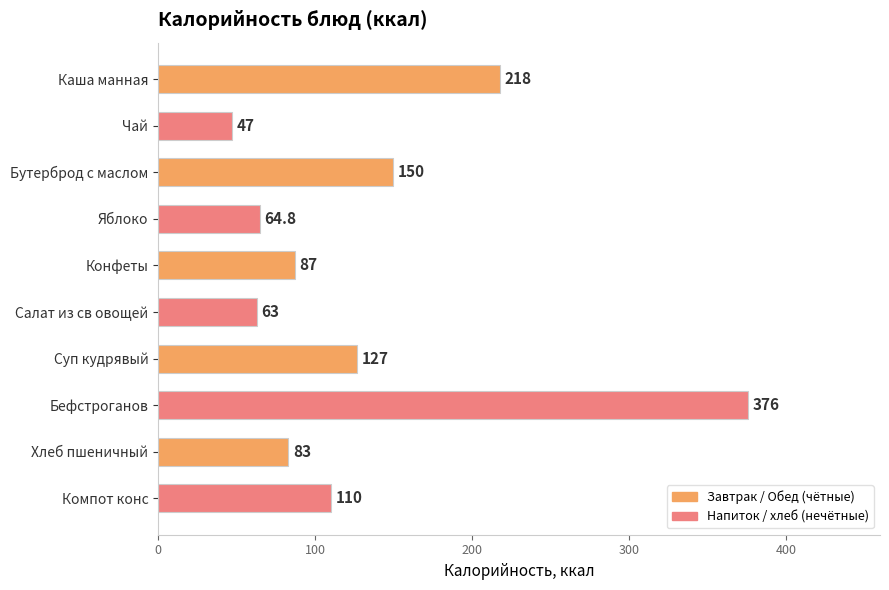

Reading top to bottom, extract all data points from this chart.

Каша манная=218.0	Чай=47.0	Бутерброд с маслом=150.0	Яблоко=64.8	Конфеты=87.0	Салат из св овощей=63.0	Суп кудрявый=127.0	Бефстроганов=376.0	Хлеб пшеничный=83.0	Компот конс=110.0